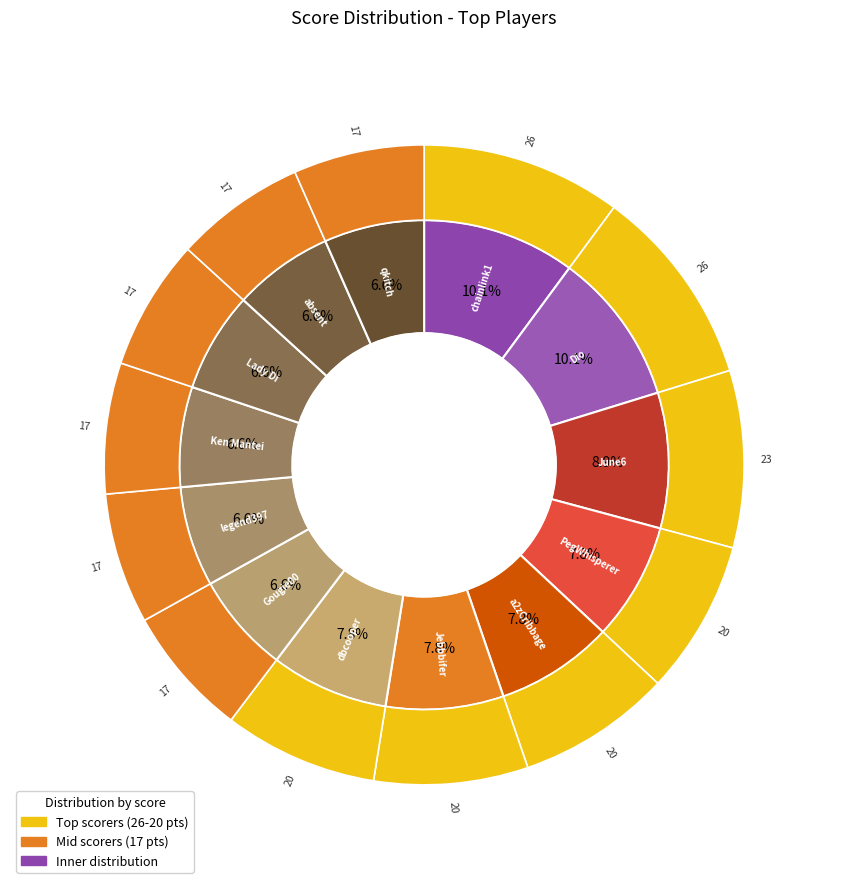

To the nearest percent, what is the difference between the largest and smallest slice percentages?

4%